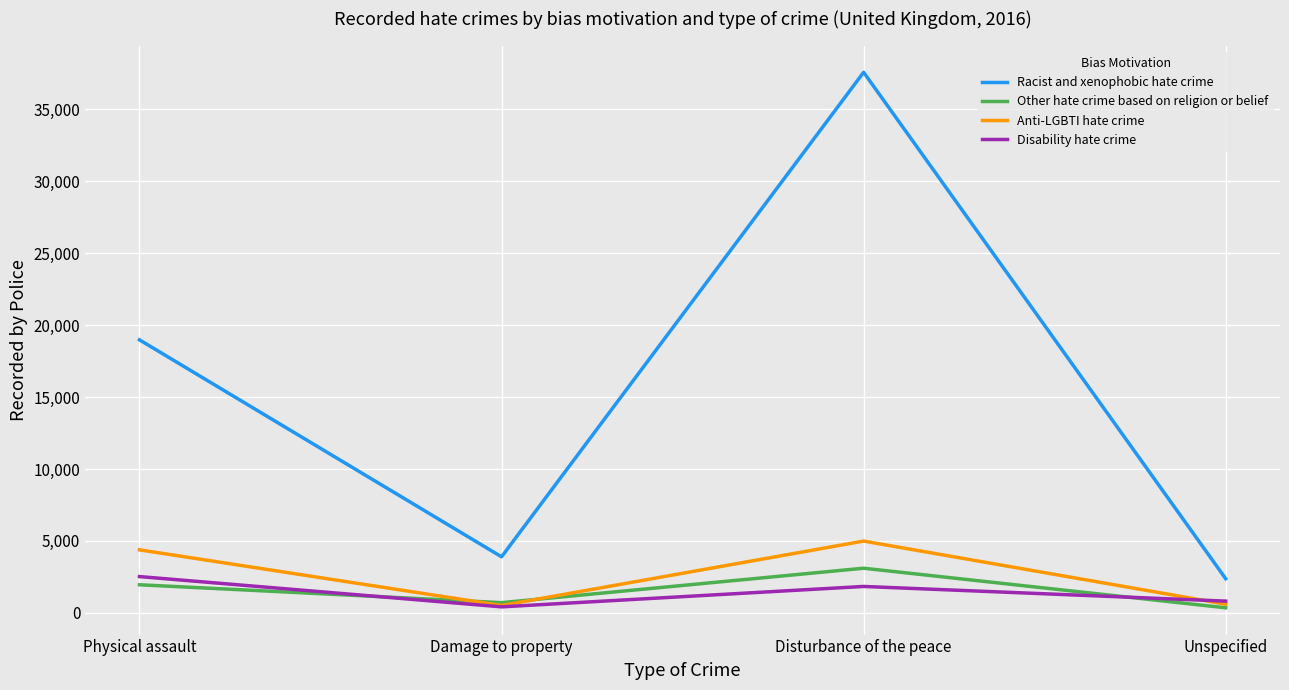

What is the difference between the Anti-LGBTI hate crime values at Disturbance of the peace and Unspecified?

4391